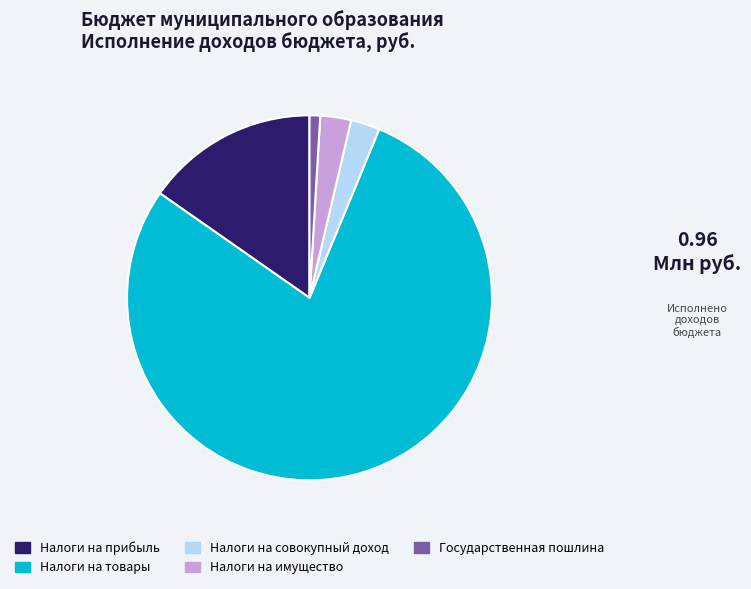

Is there any slice that represents more than half of the pie?

Yes